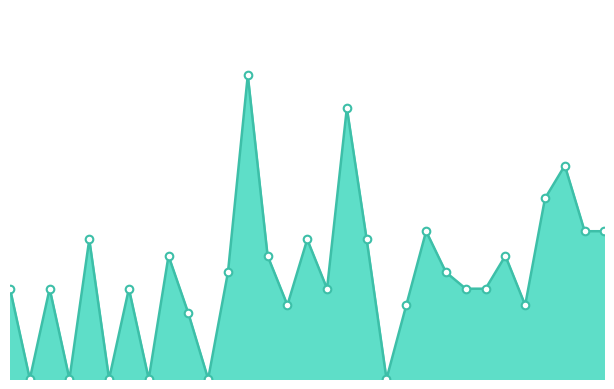

Does the chart have visible grid lines?

No